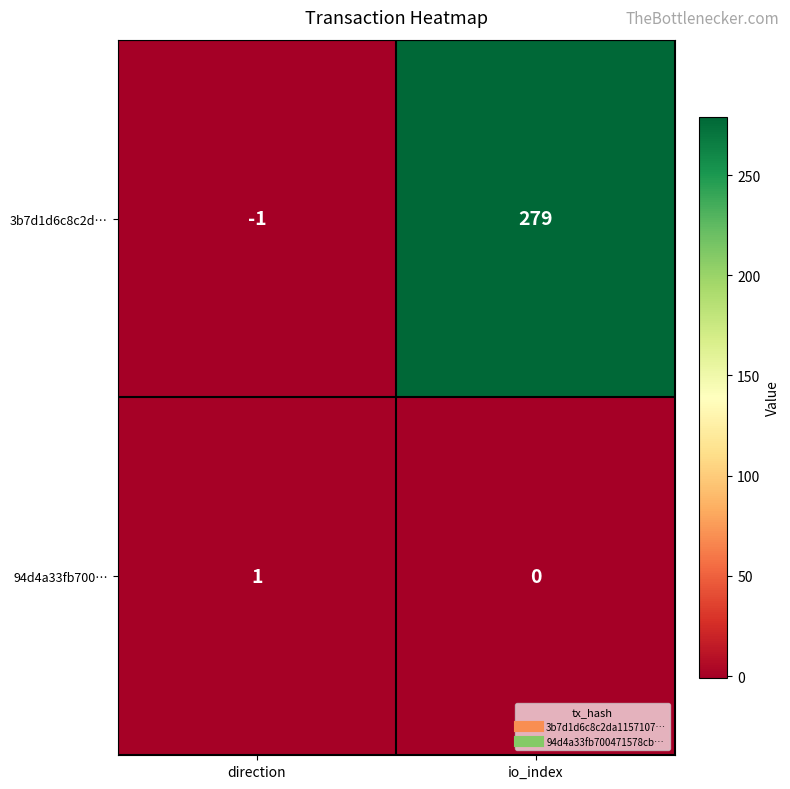

At which label is 94d4a33fb700… closest to 0?

io_index